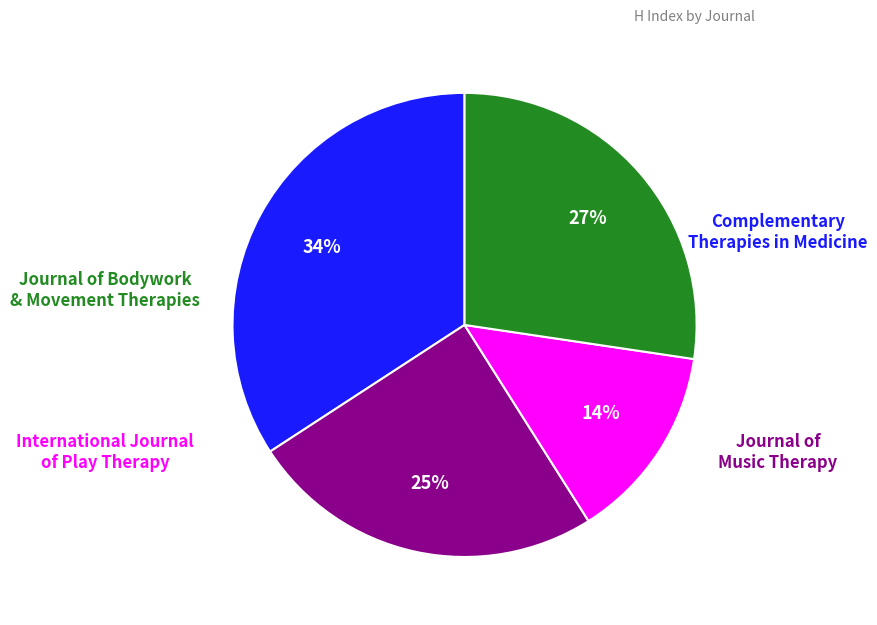

To the nearest percent, what is the average slice percentage?

25%